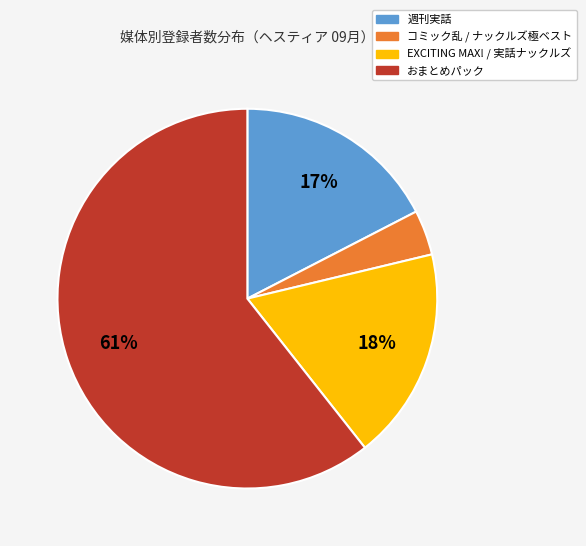

Combined, do EXCITING MAX! / 実話ナックルズ and おまとめパック account for over 50%?

Yes